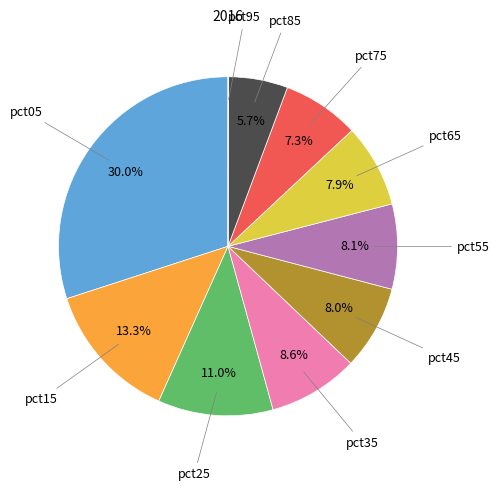

To the nearest percent, what portion does pct75 represent?

7%